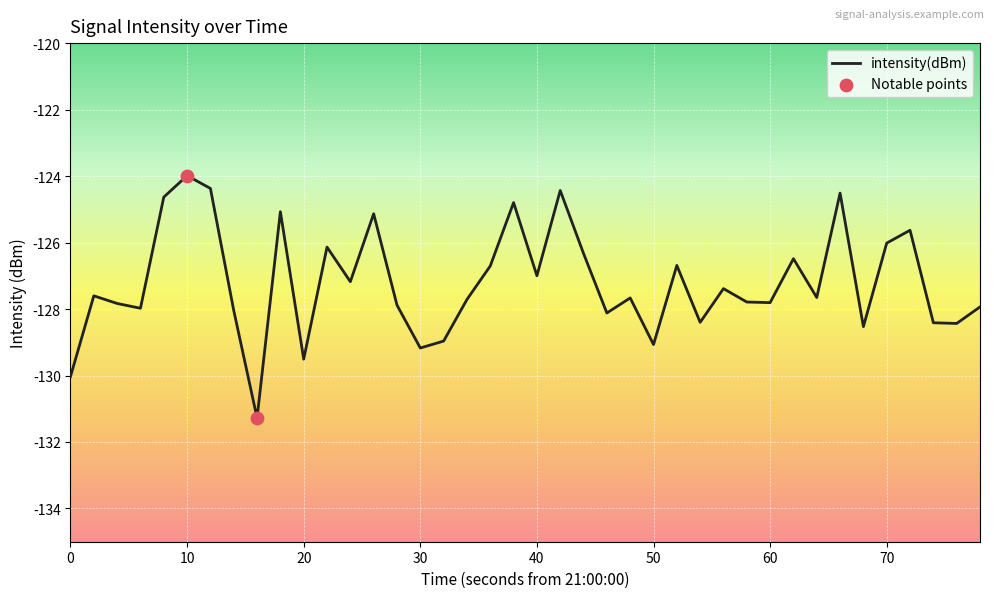

What is the difference between the maximum and minimum values?

7.3